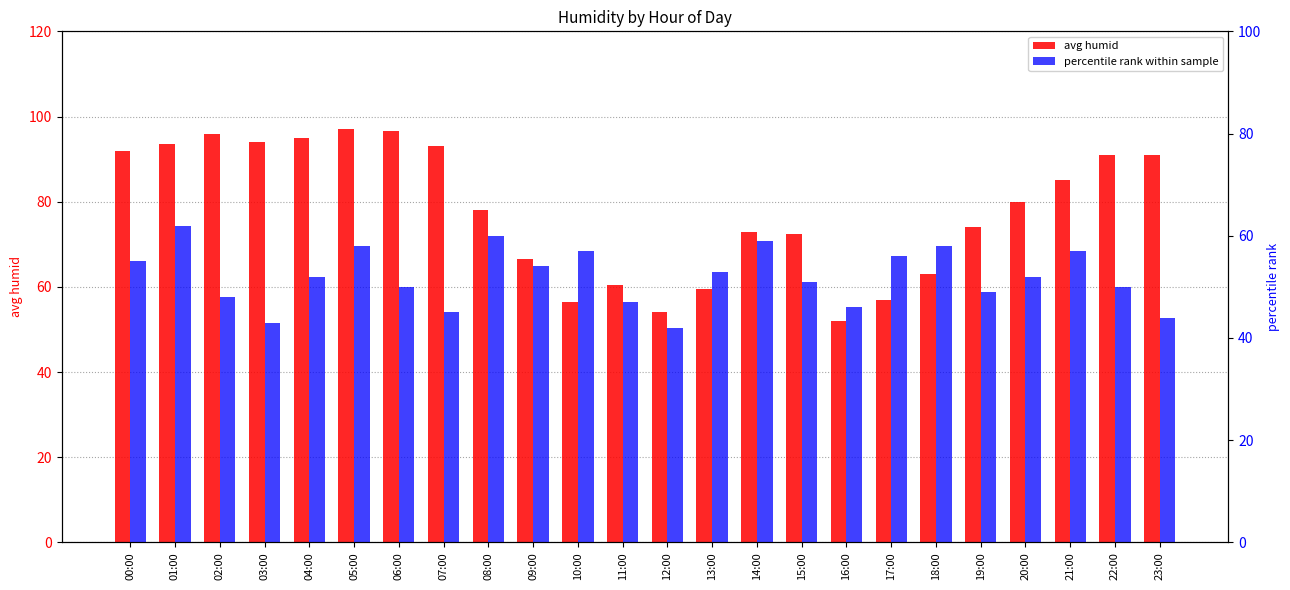

The value of percentile rank within sample at 22:00 is 30.3. True or false?

False